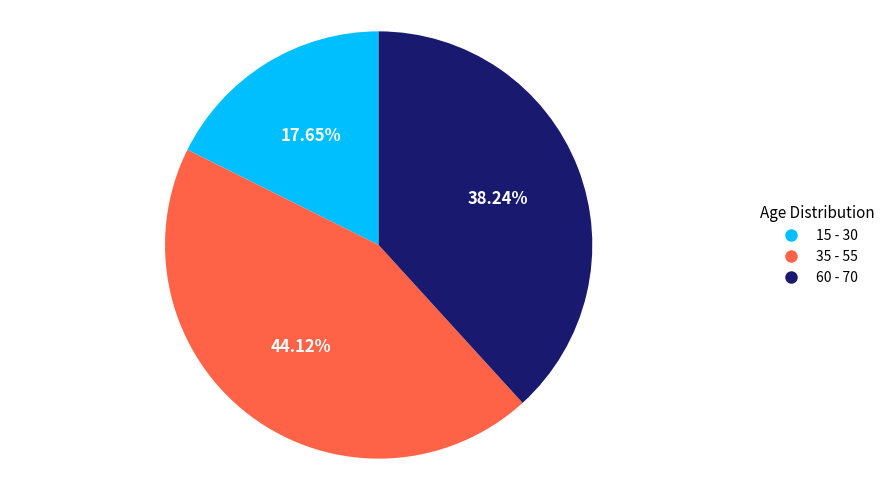

To the nearest percent, what is the average slice percentage?

33%